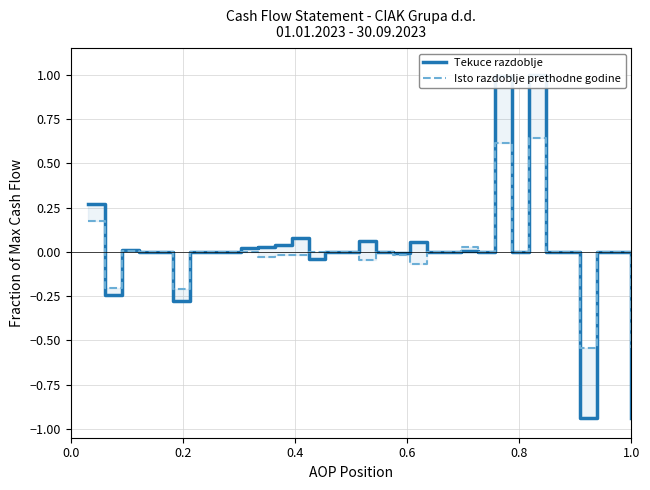

What is the minimum value shown in the chart?

-0.9